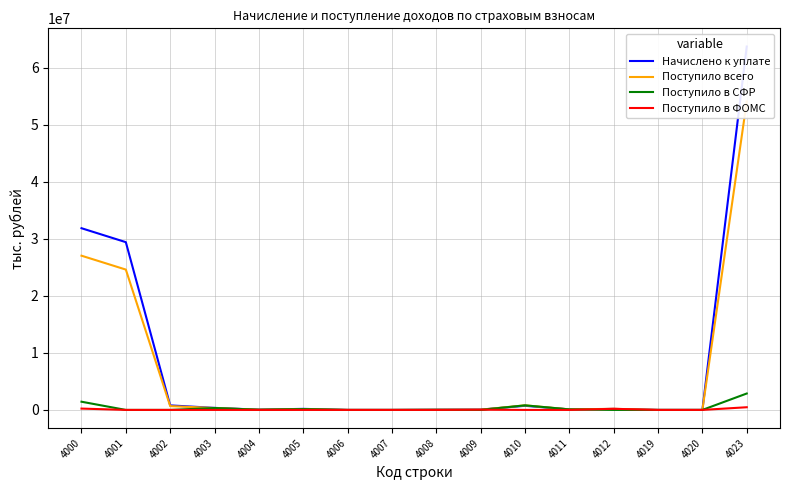

Which series has the largest total across all categories?

Начислено к уплате